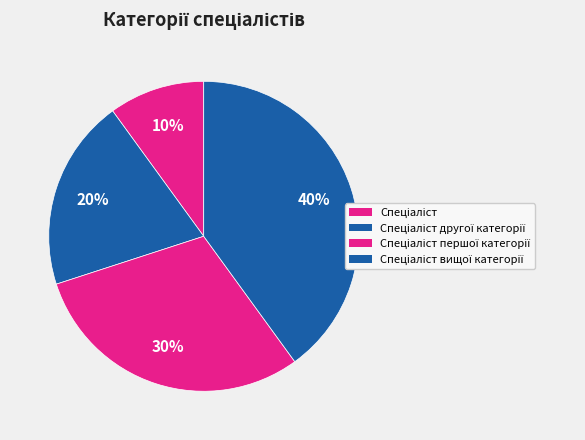

Does any single category account for the majority?

No